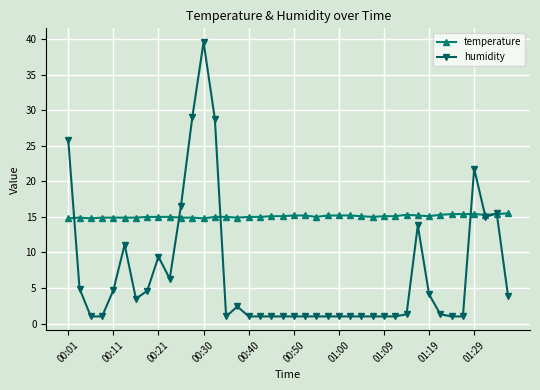

What is the maximum value for temperature?

15.5